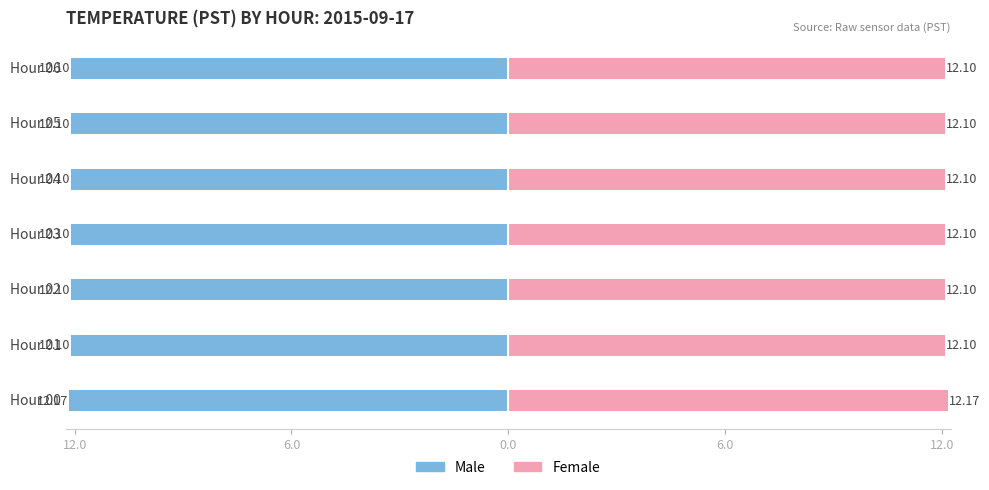

What is the greatest value displayed?

12.2